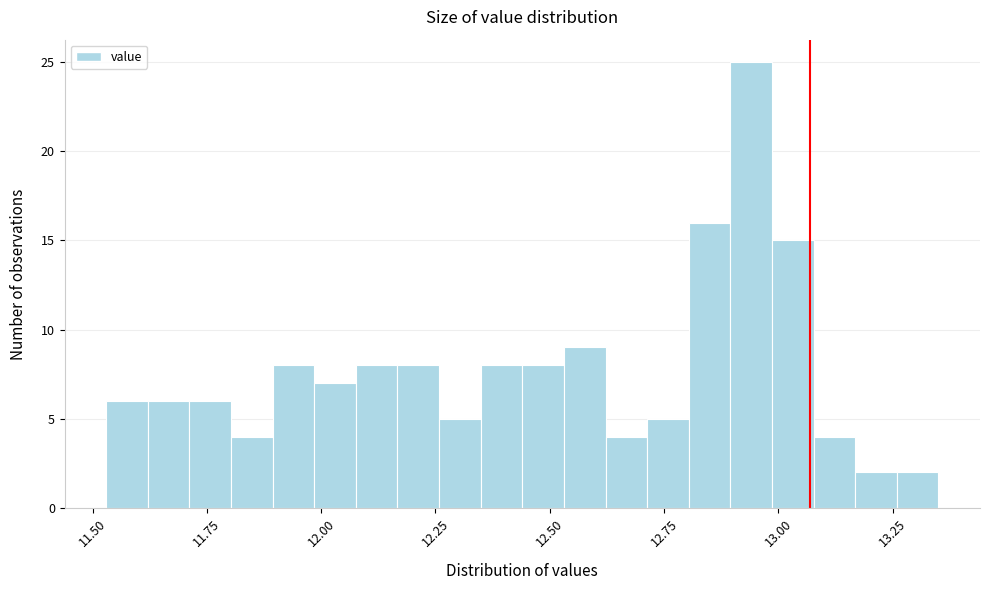

Around what value on the x-axis is the tallest bar? Give the approximate position of its centre, as read against the axis.

12.95